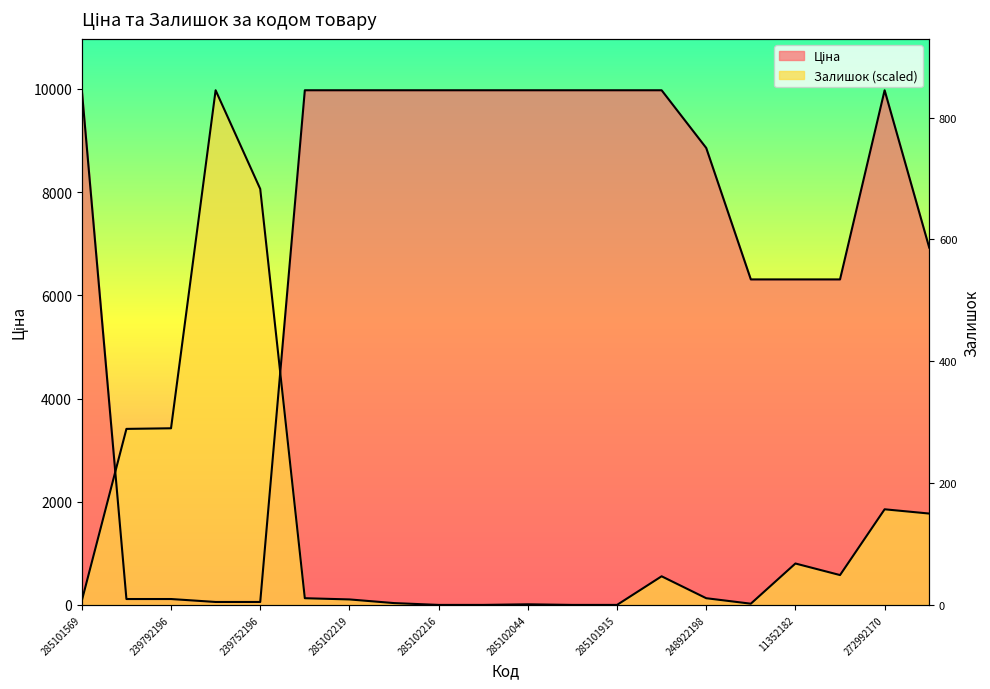

True or false: Ціна has a value of 17276.5 at 285101569.

False